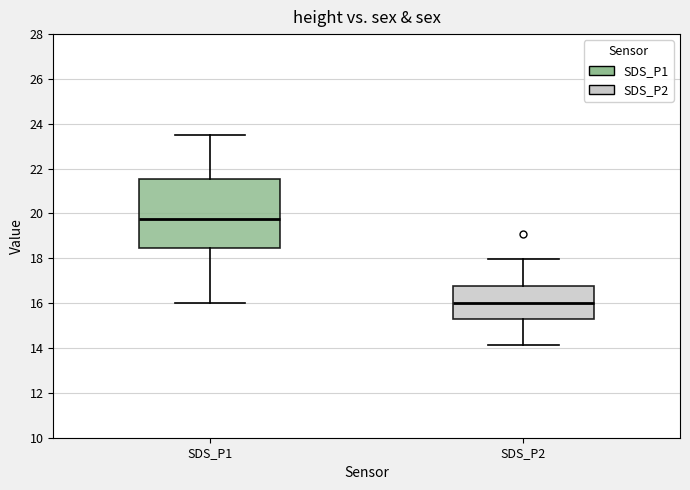

Which box's median line is the highest?

SDS_P1